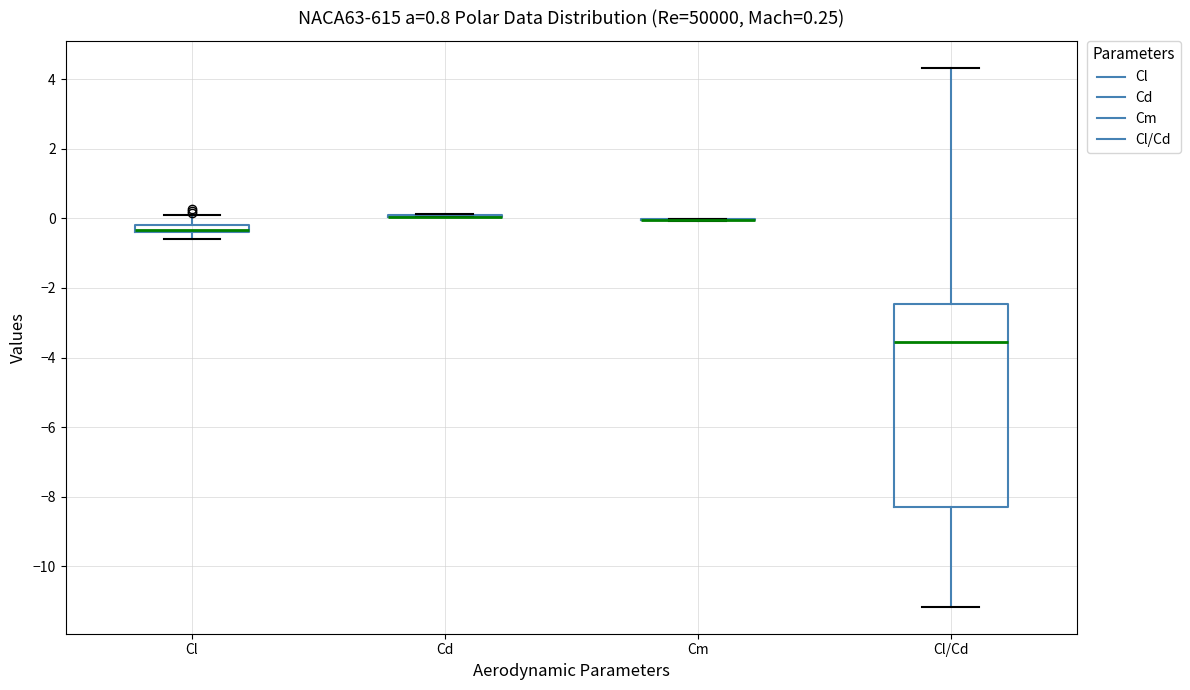

Which box is the tallest, from its lower edge to its upper edge?

Cl/Cd